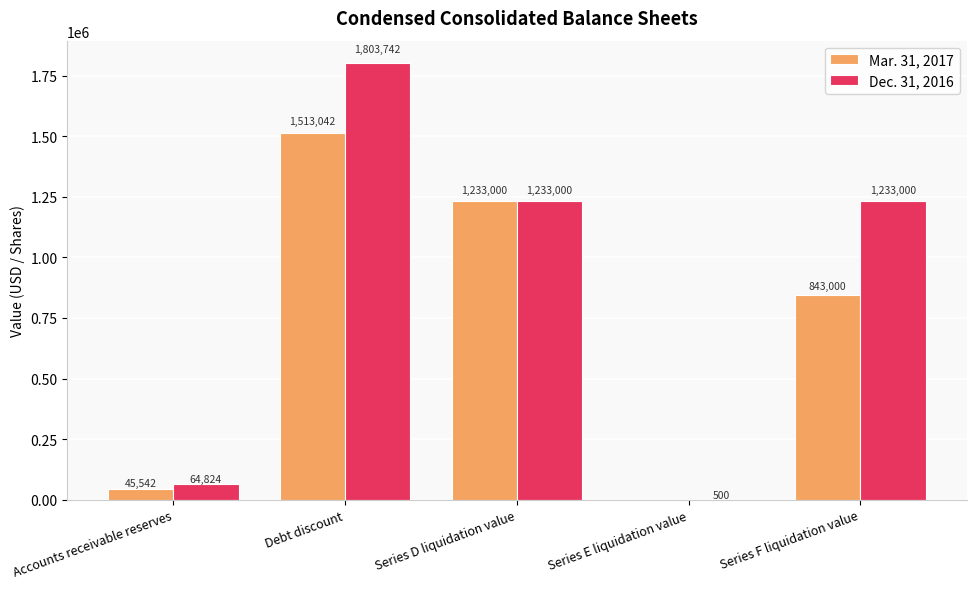

What is the total value across all series at Series E liquidation value?

500